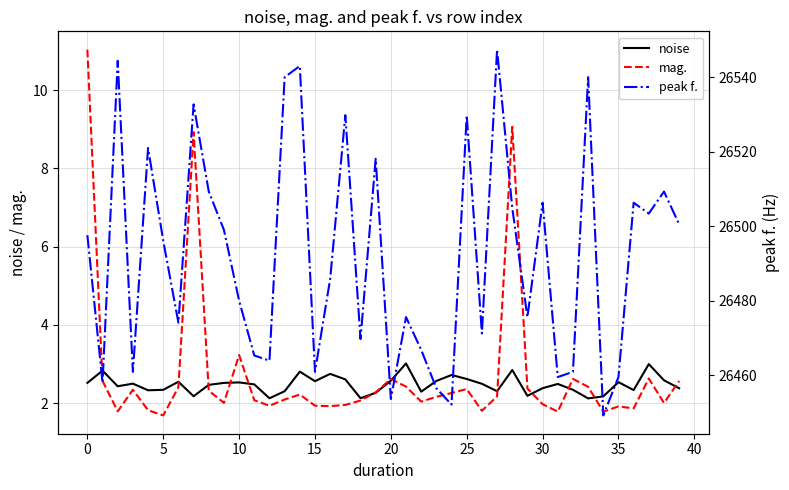

Is it true that mag. equals 2.5 at 0?

False